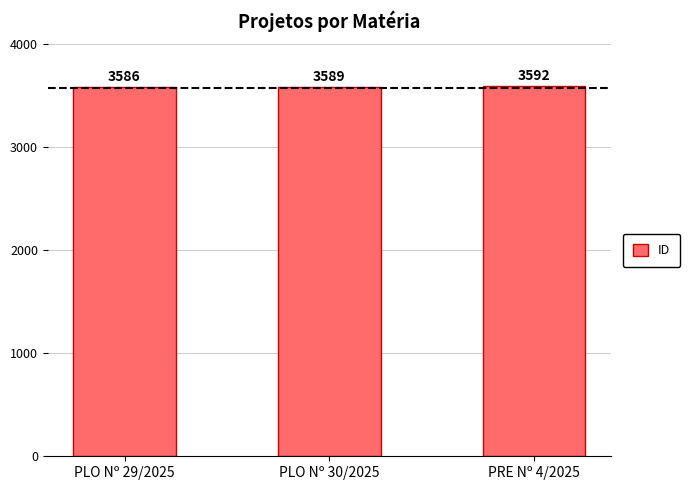

What is the maximum value shown in the chart?

3592